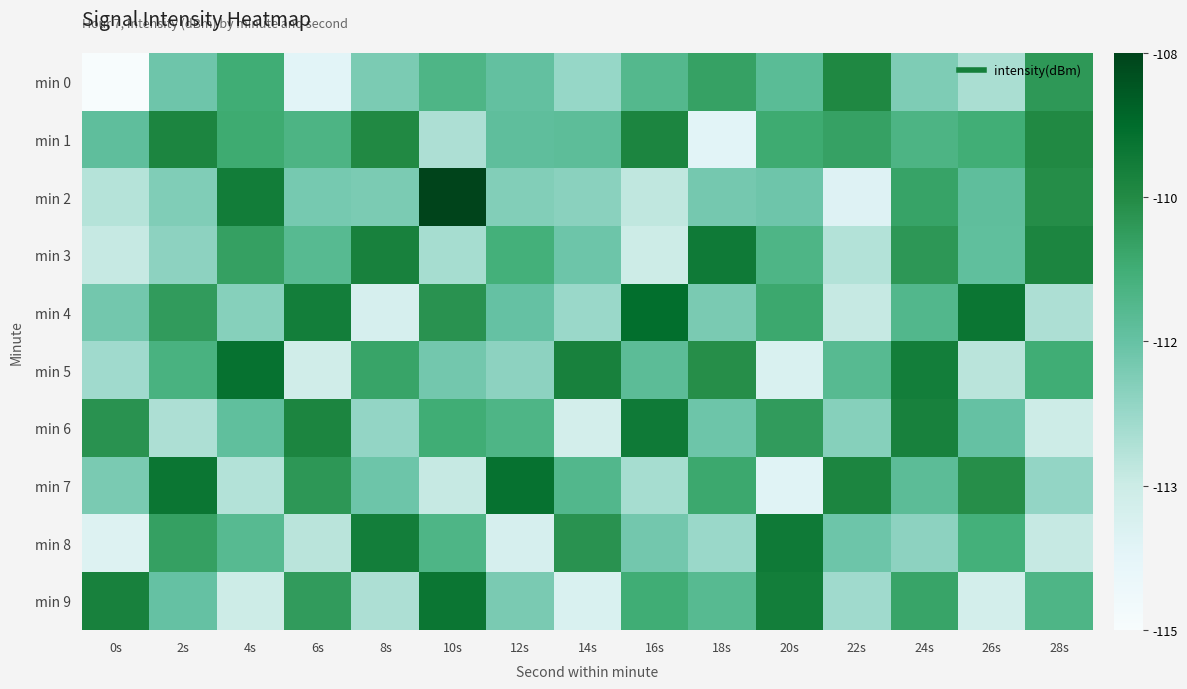

What is the greatest value displayed?

-108.5